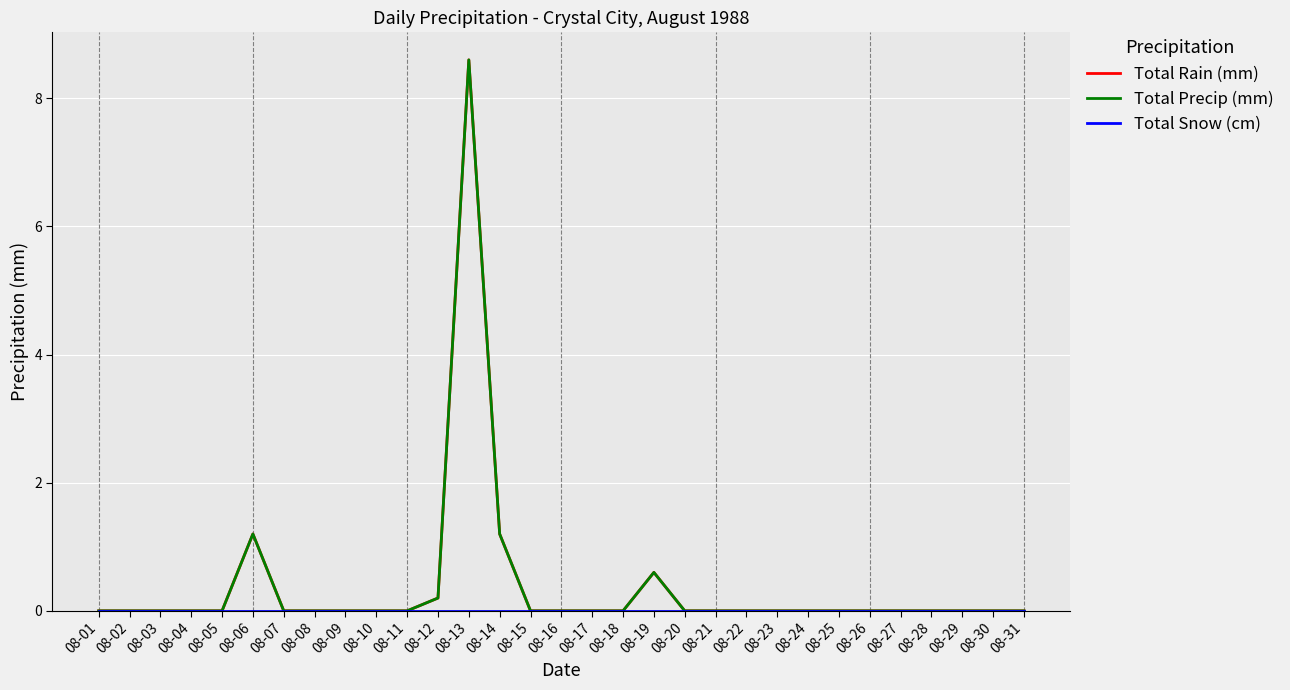

Is this an area chart (filled region under the line)?

No